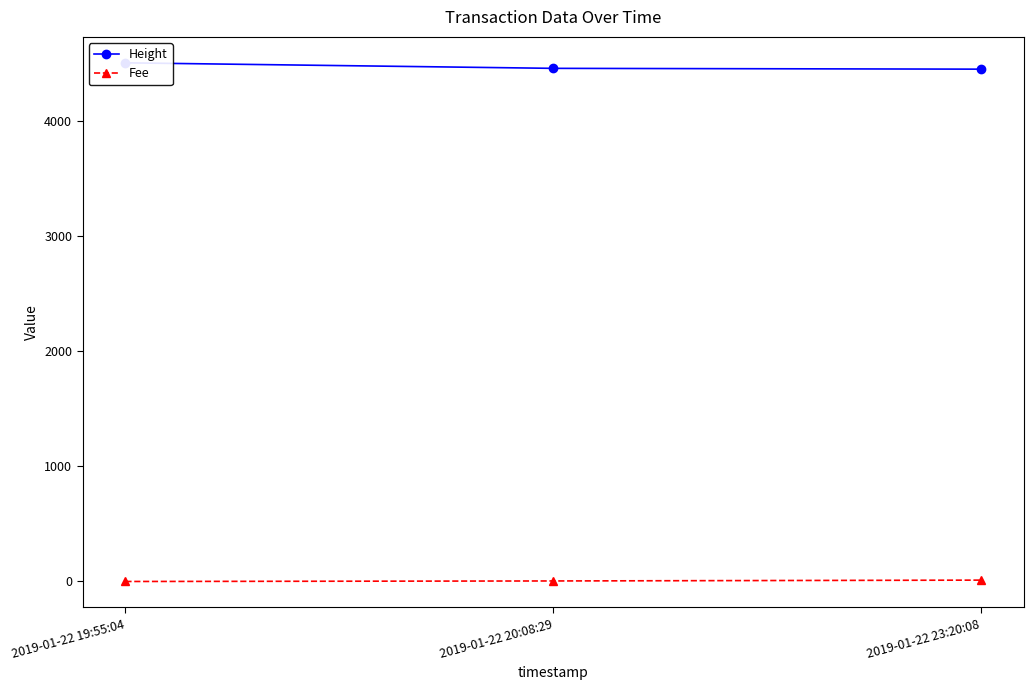

What is the label of the 2nd point from the left?

2019-01-22 20:08:29